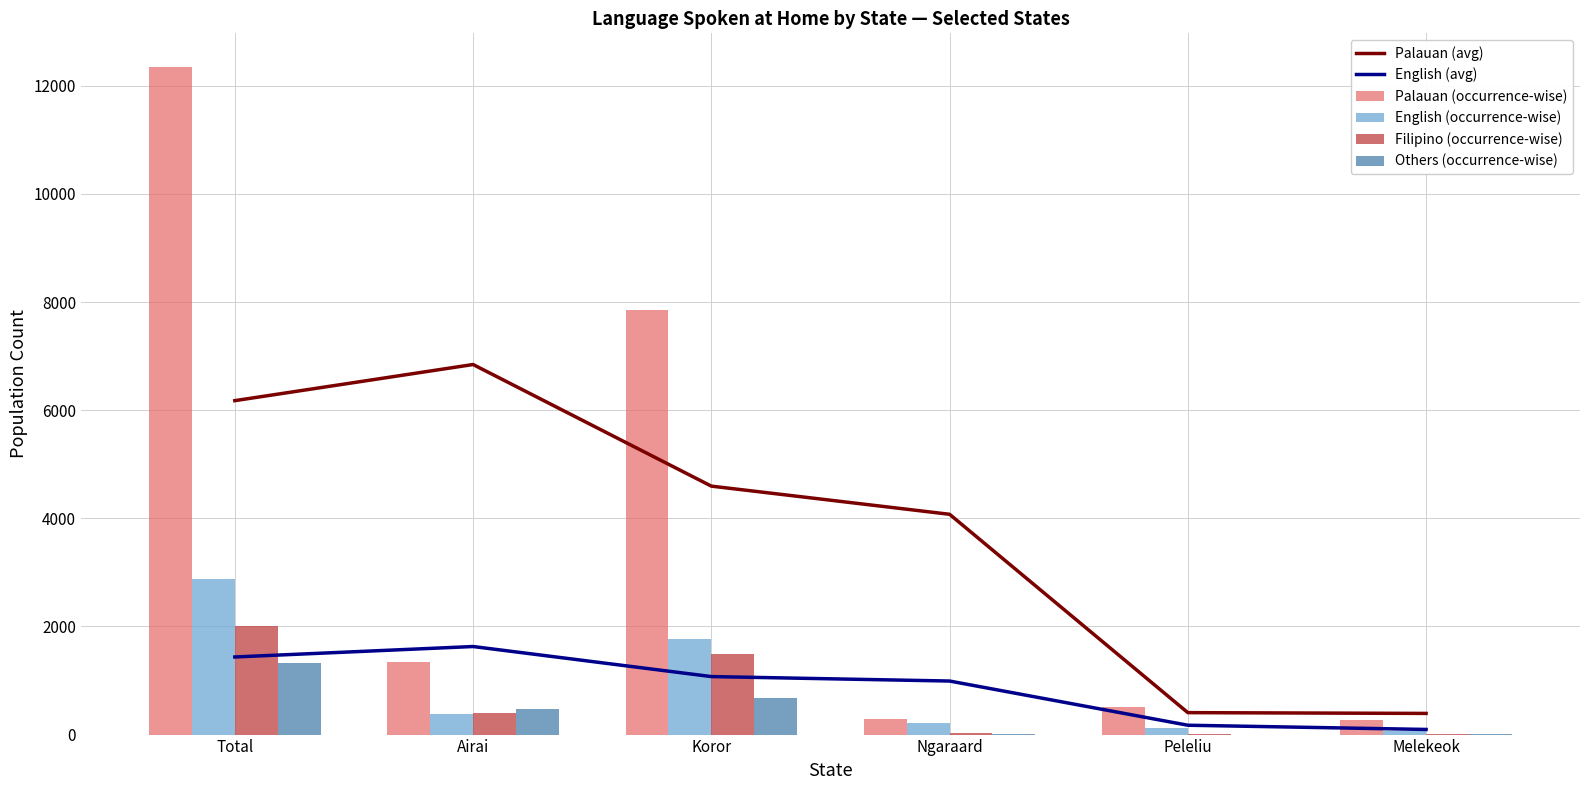

True or false: Palauan (avg) has a value of 6177.0 at Total.

True